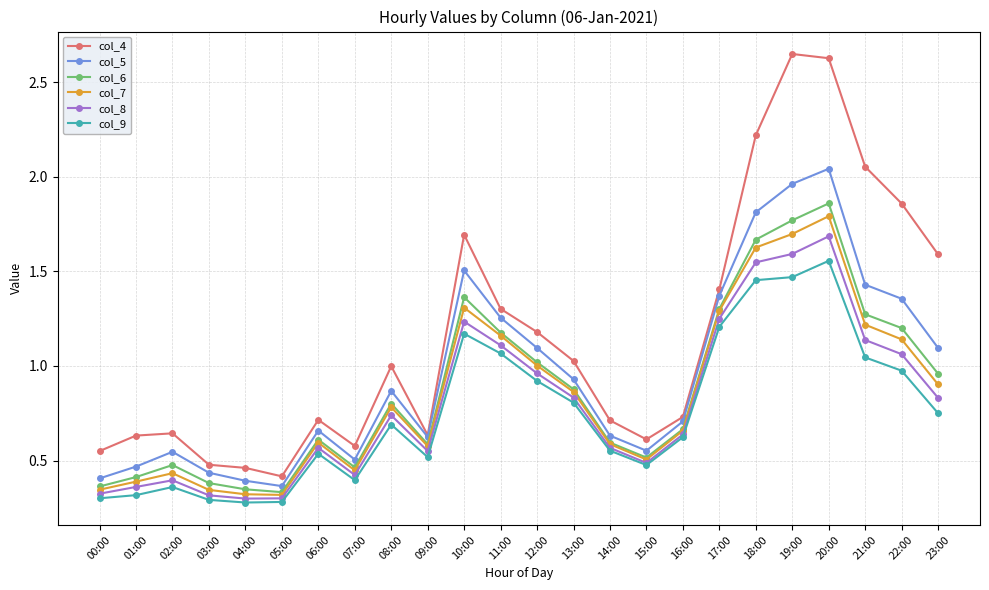

True or false: col_8 and col_5 intersect in this chart.

False